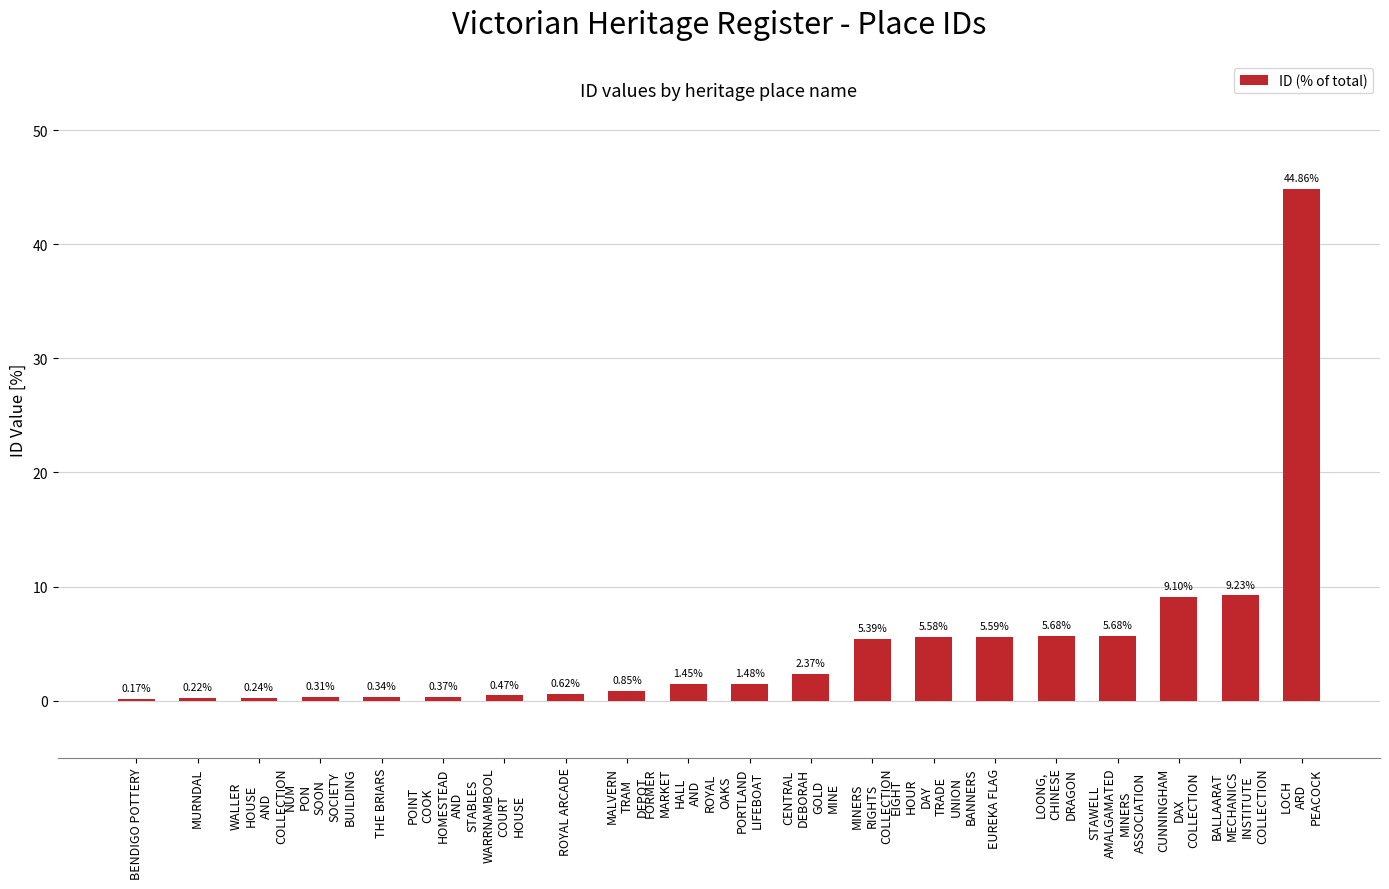

Are the bars horizontal?

No